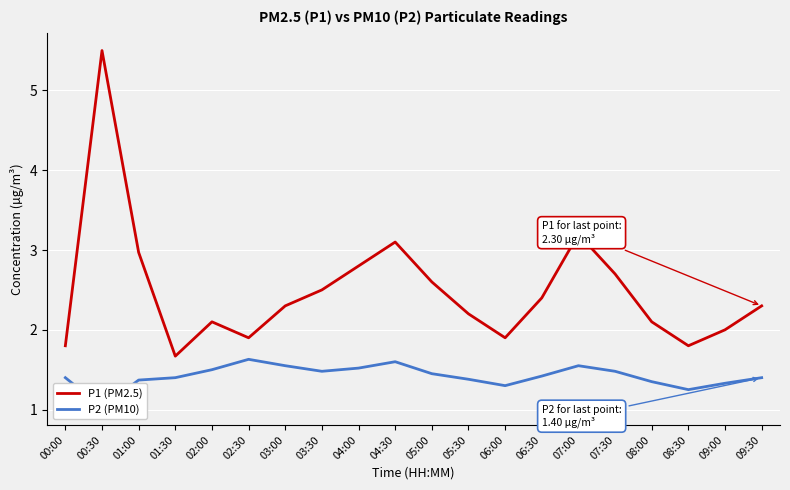

Rank the series at 04:00 from highest to lowest value.

P1 (PM2.5), P2 (PM10)